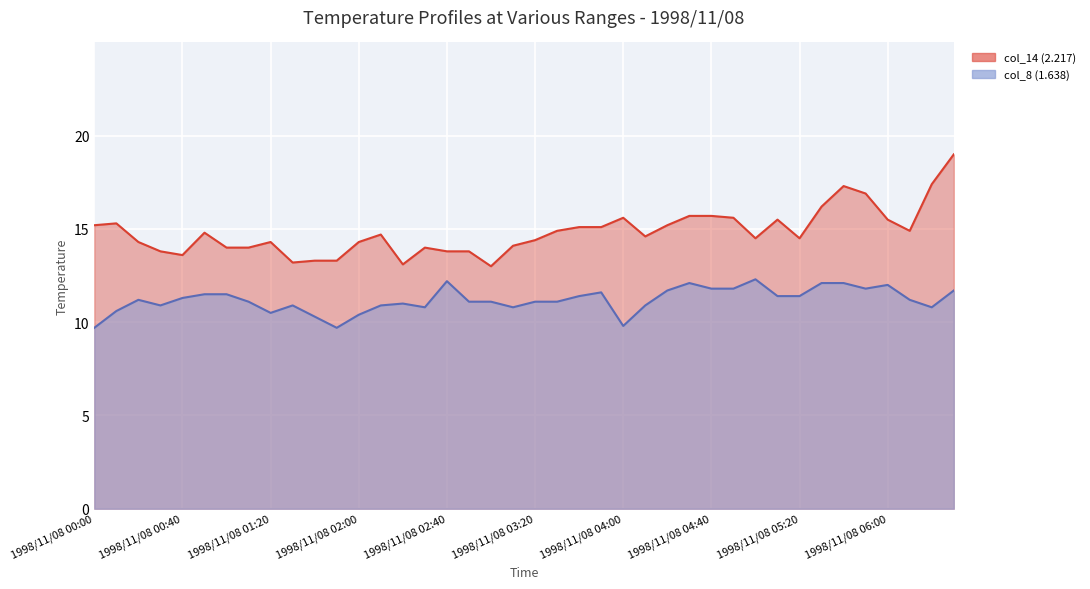

Which series has the largest total across all categories?

col_14 (2.217)